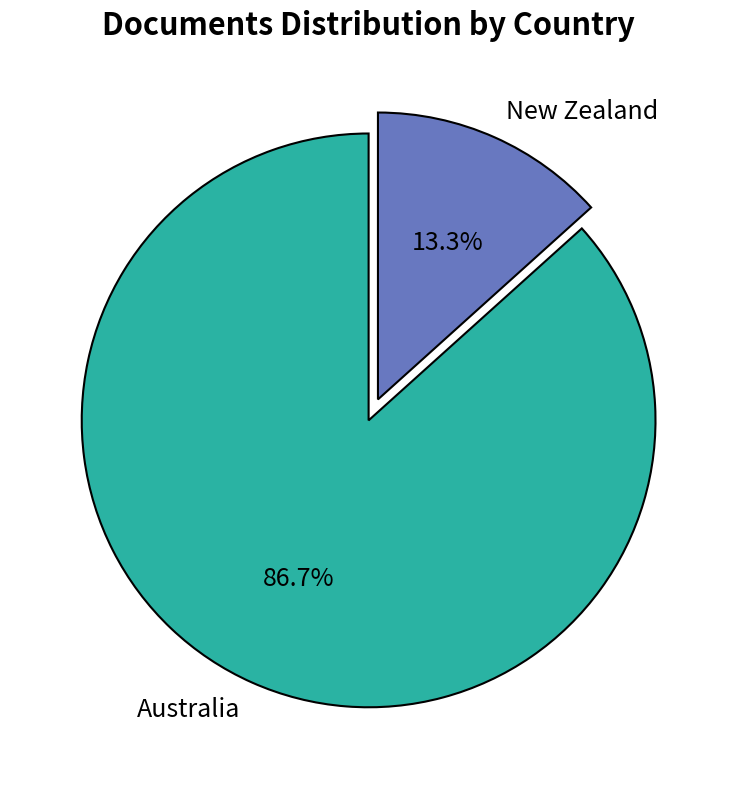

True or false: Australia accounts for 99% of the total.

False